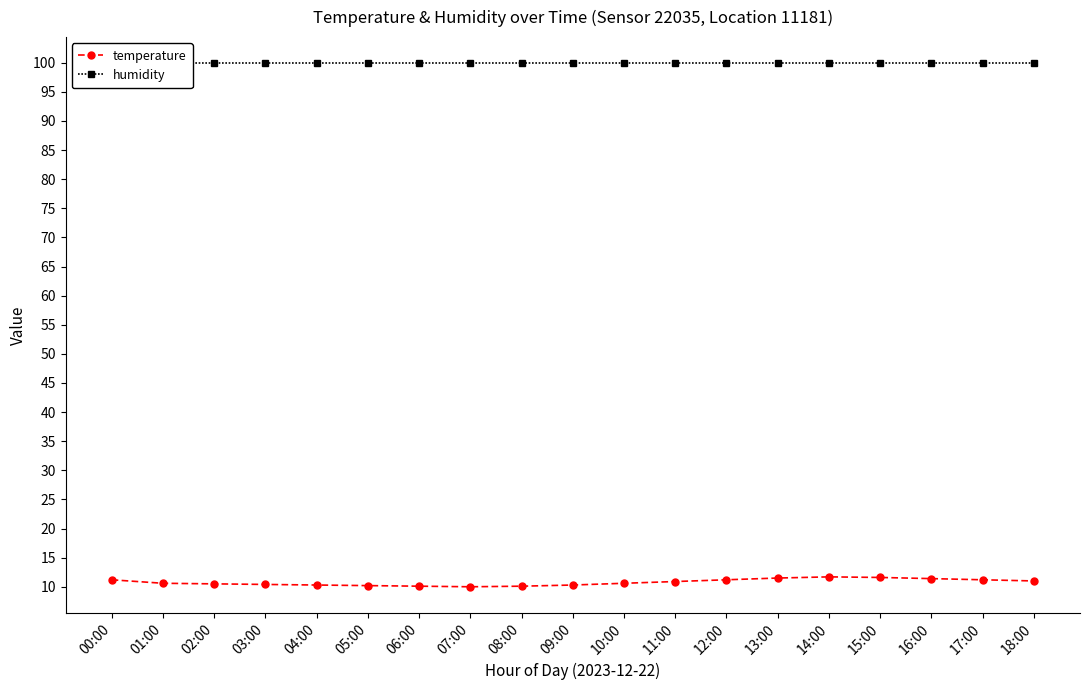

What is the difference between the maximum and second lowest values in the temperature series?

1.6